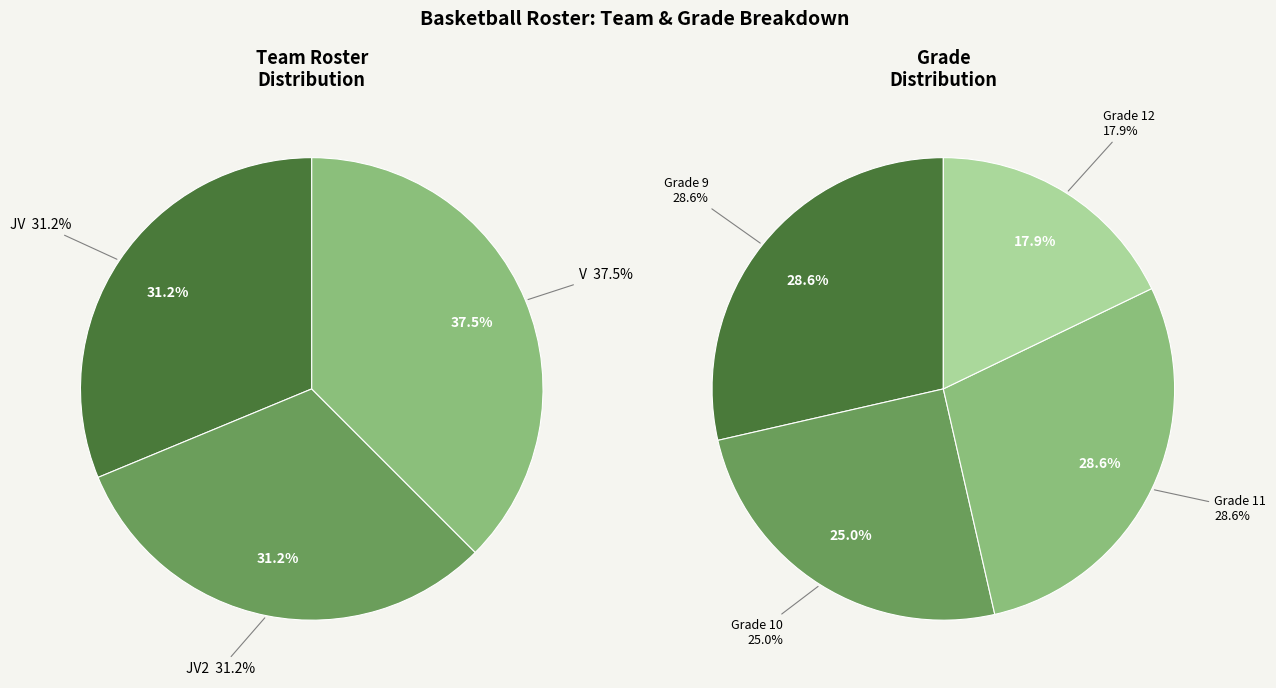

Which category has the biggest portion of the pie?

V